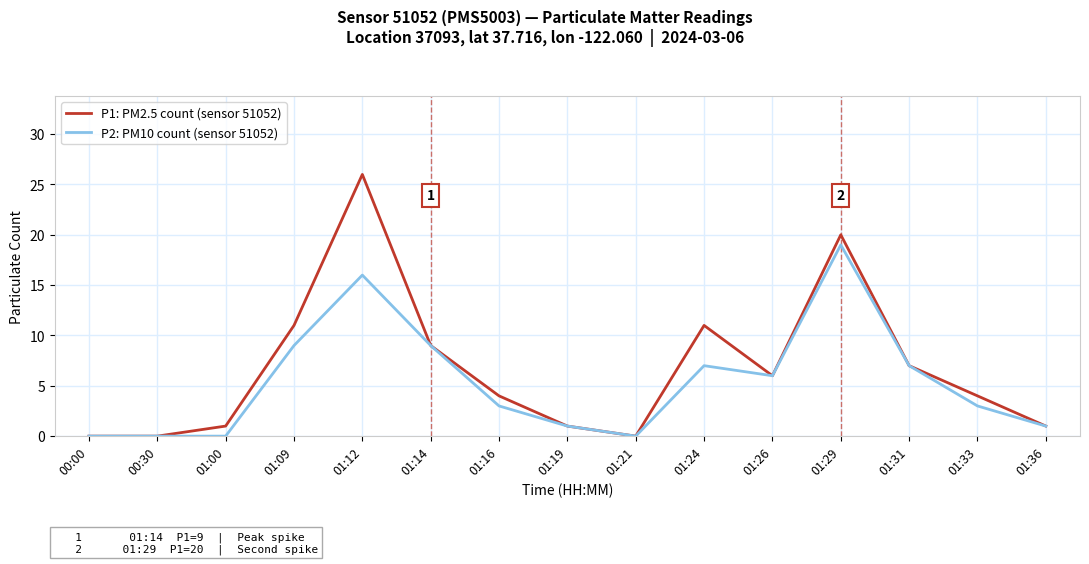

What is the difference between the highest and lowest values at 01:29?

1